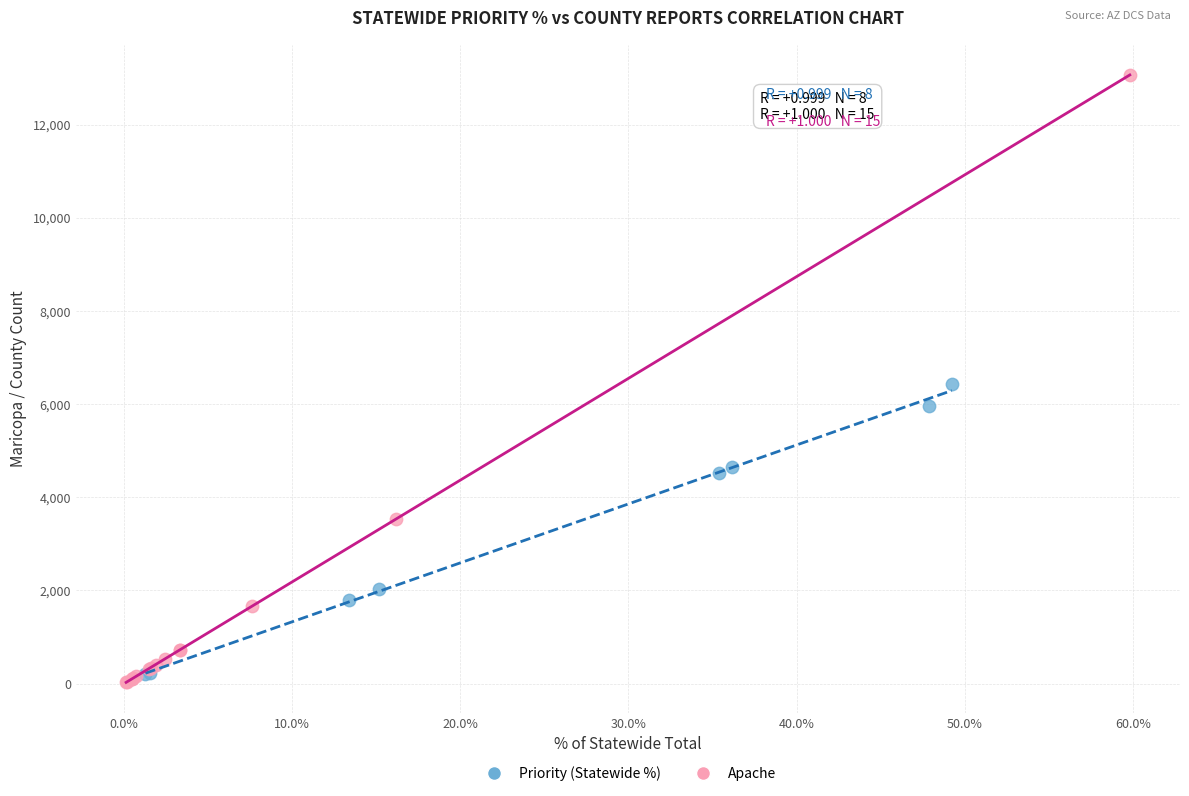

Which series reaches the maximum Y coordinate?

Apache